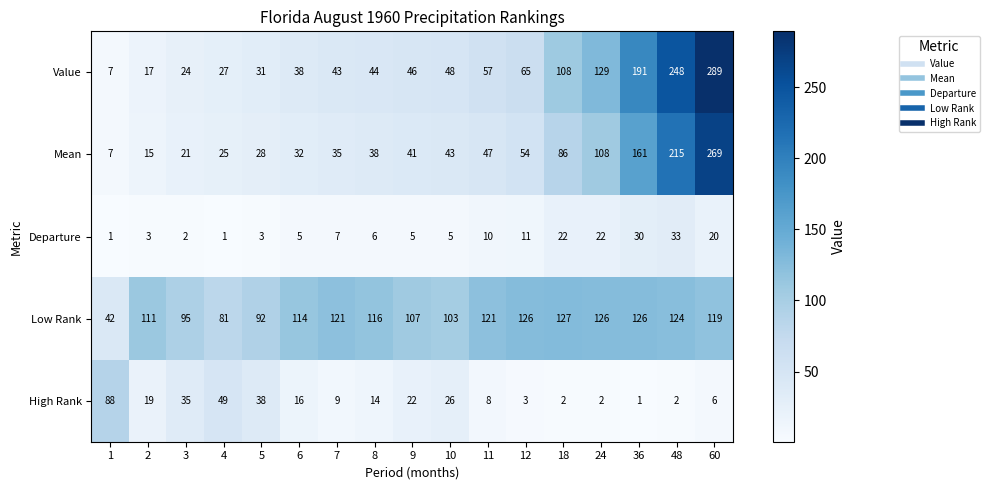

At which category does the chart reach its peak across all series?

60